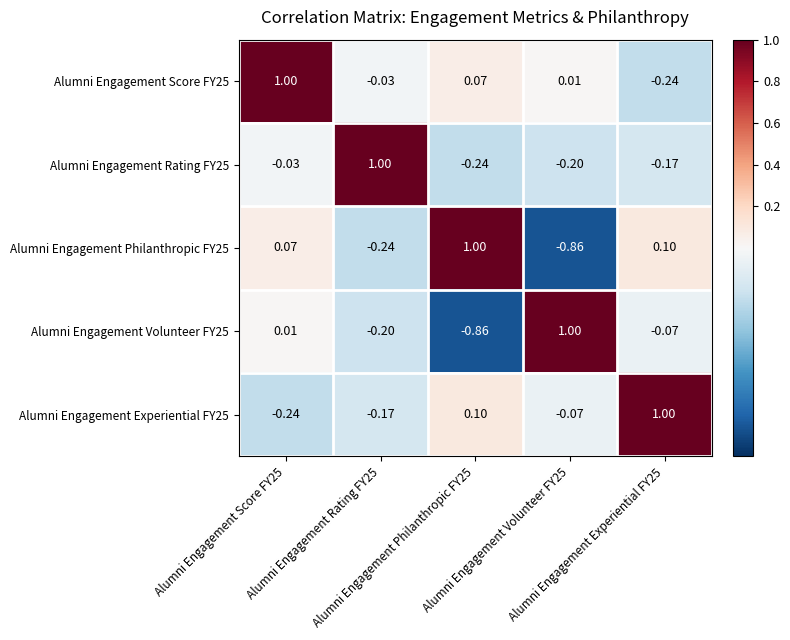

What is the spread (max minus min) of values at Alumni Engagement Score FY25?

1.2